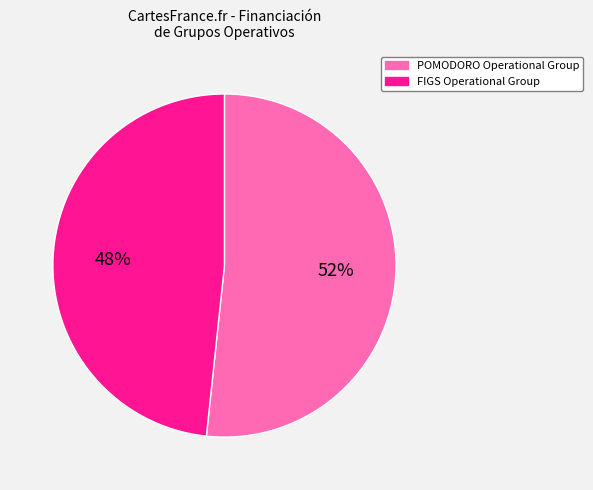

Does FIGS Operational Group represent more than half of the total?

No